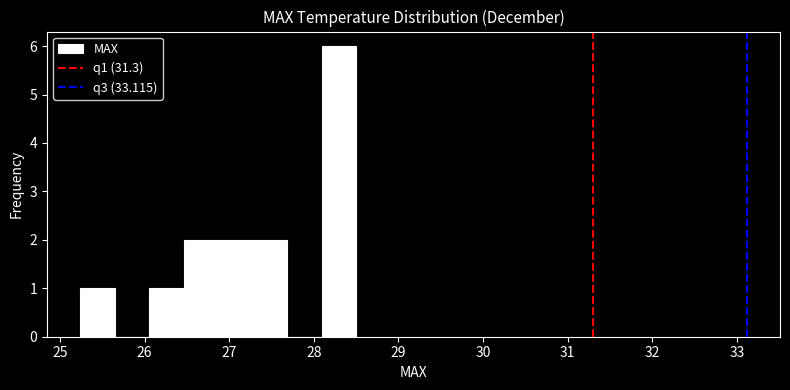

What is the height of the bar covering 25.2 to 25.6 on the x-axis? Neither the bar edges nor the heights are printed on the chart, so give them approximately, as read against the axes.

1